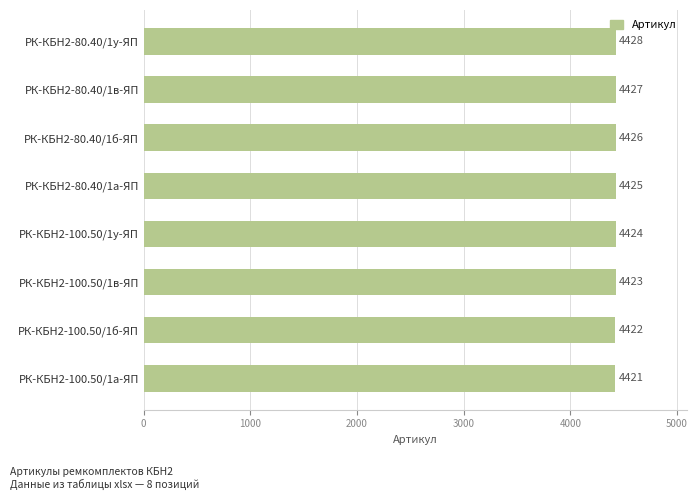

Reading top to bottom, list all the values displayed in this chart.

РК-КБН2-80.40/1у-ЯП=4428	РК-КБН2-80.40/1в-ЯП=4427	РК-КБН2-80.40/1б-ЯП=4426	РК-КБН2-80.40/1а-ЯП=4425	РК-КБН2-100.50/1у-ЯП=4424	РК-КБН2-100.50/1в-ЯП=4423	РК-КБН2-100.50/1б-ЯП=4422	РК-КБН2-100.50/1а-ЯП=4421